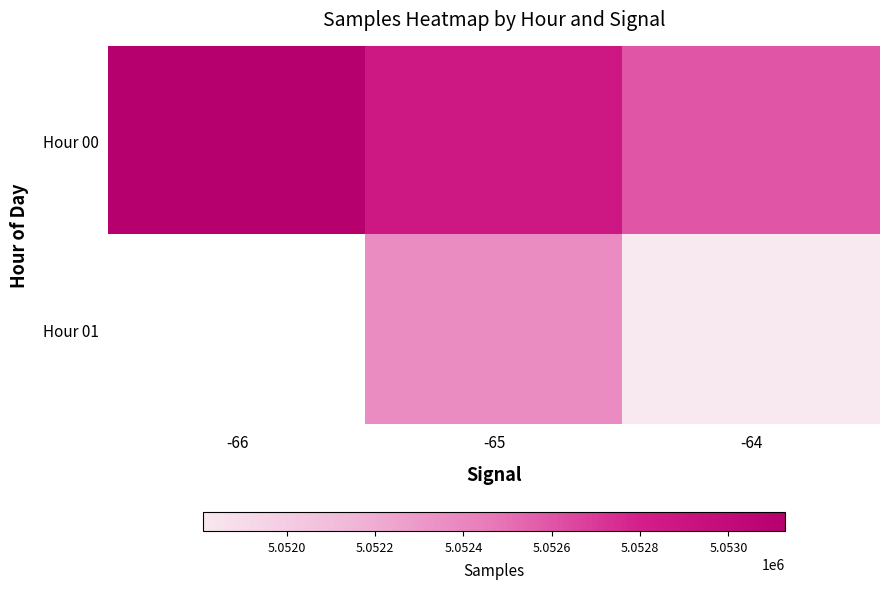

Which category has the highest value across all series?

-66